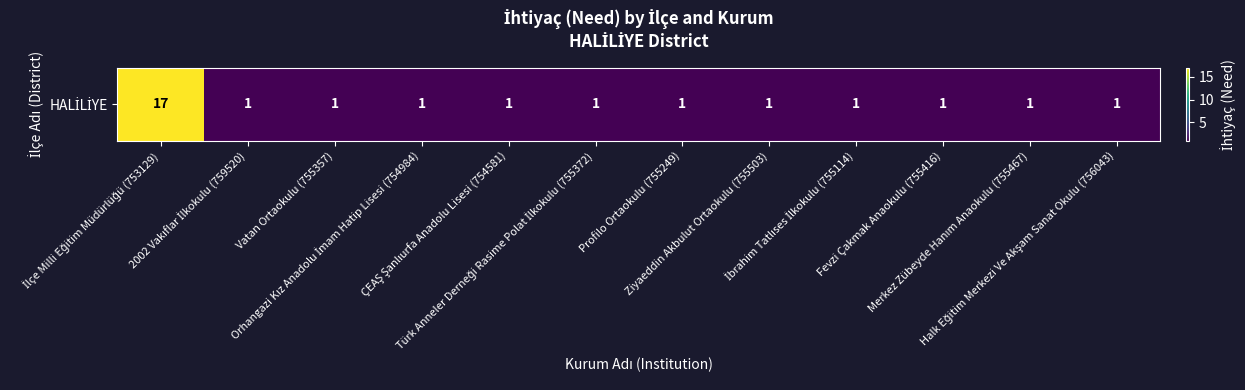

Rank the categories by value from highest to lowest.

İlçe Milli Eğitim Müdürlüğü (753129), 2002 Vakıflar İlkokulu (759520), Vatan Ortaokulu (755357), Orhangazi Kız Anadolu İmam Hatip Lisesi (754984), ÇEAŞ Şanlıurfa Anadolu Lisesi (754581), Türk Anneler Derneği Rasime Polat İlkokulu (755372), Profilo Ortaokulu (755249), Ziyaeddin Akbulut Ortaokulu (755503), İbrahim Tatlıses İlkokulu (755114), Fevzi Çakmak Anaokulu (755416), Merkez Zübeyde Hanım Anaokulu (755467), Halk Eğitim Merkezi Ve Akşam Sanat Okulu (756043)